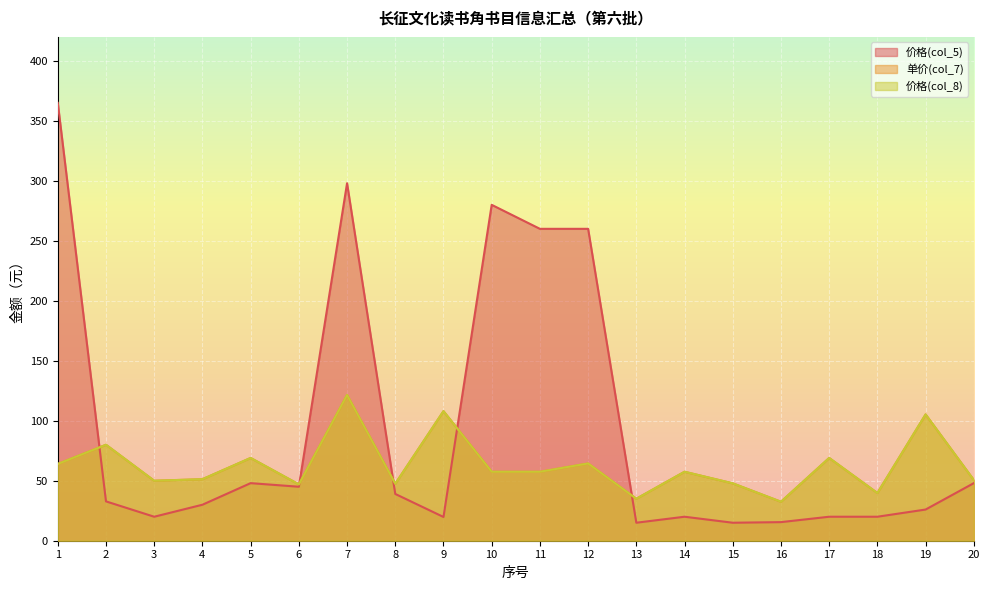

Between 2 and 20, which is larger?

20